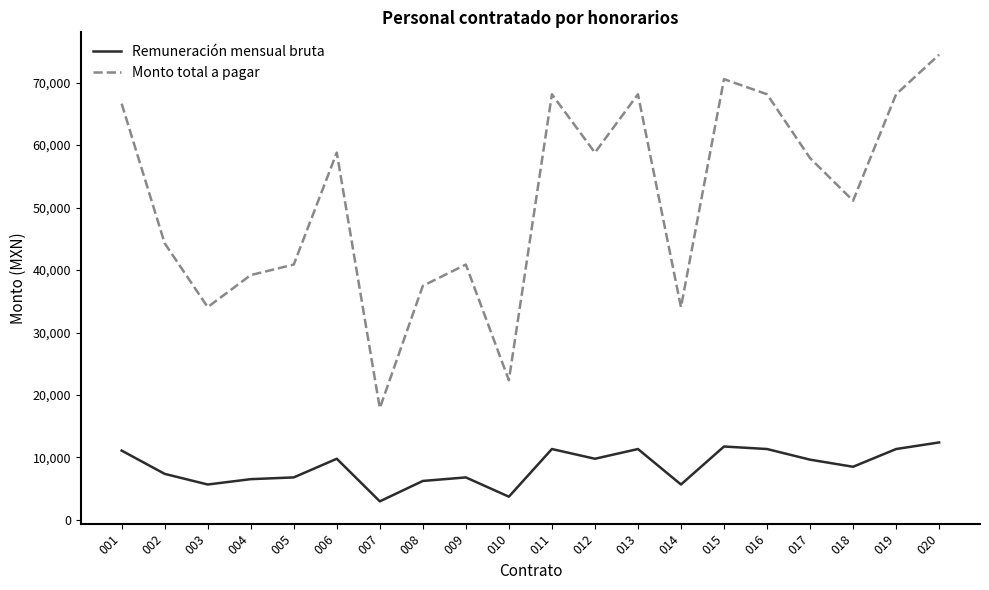

True or false: Remuneración mensual bruta and Monto total a pagar cross at least once.

False